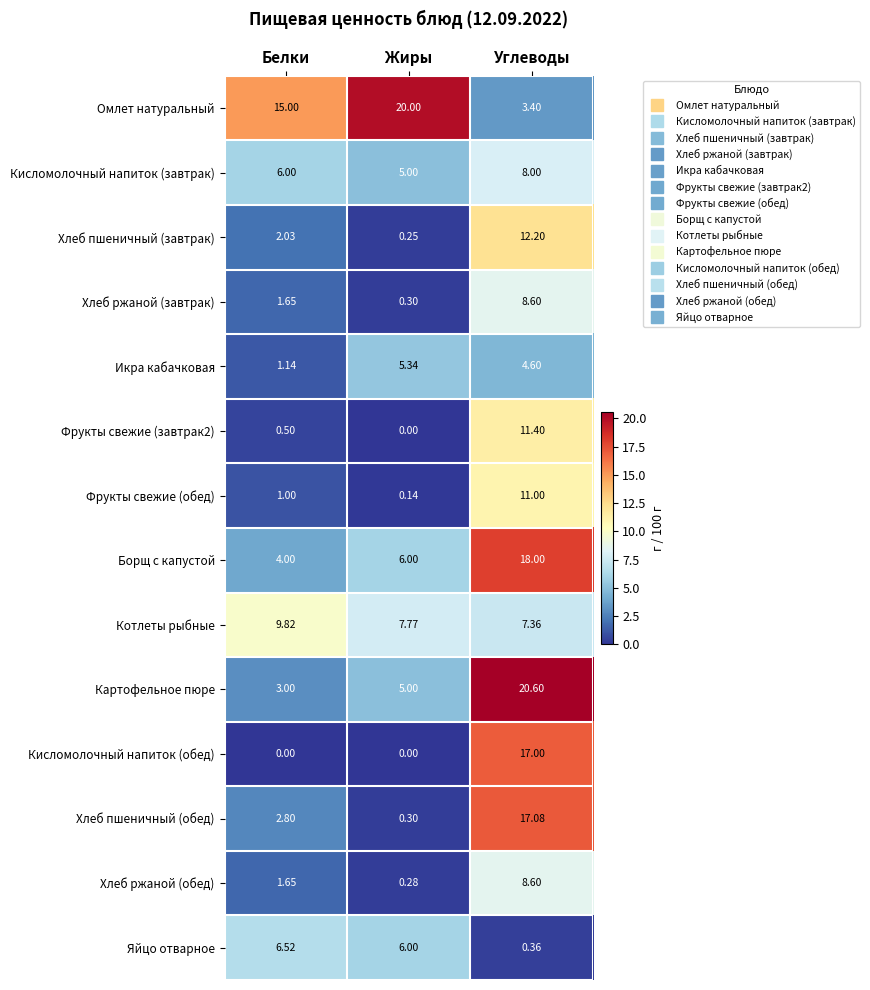

Which series has the widest spread of values?

Картофельное пюре